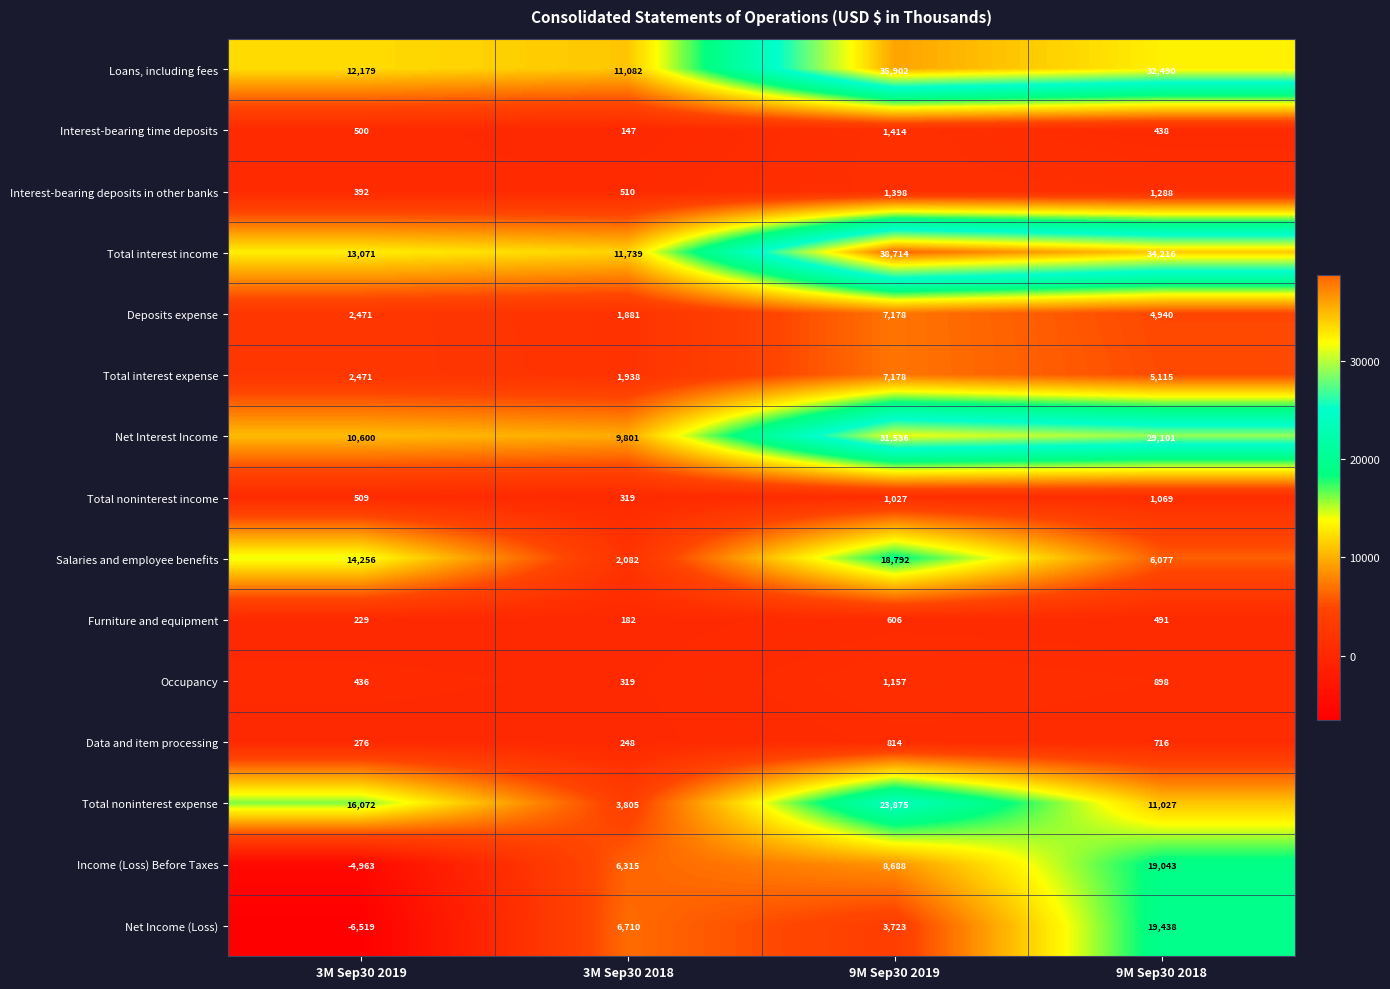

Rank the series at 9M Sep30 2018 from lowest to highest value.

Interest-bearing time deposits, Furniture and equipment, Data and item processing, Occupancy, Total noninterest income, Interest-bearing deposits in other banks, Deposits expense, Total interest expense, Salaries and employee benefits, Total noninterest expense, Income (Loss) Before Taxes, Net Income (Loss), Net Interest Income, Loans, including fees, Total interest income